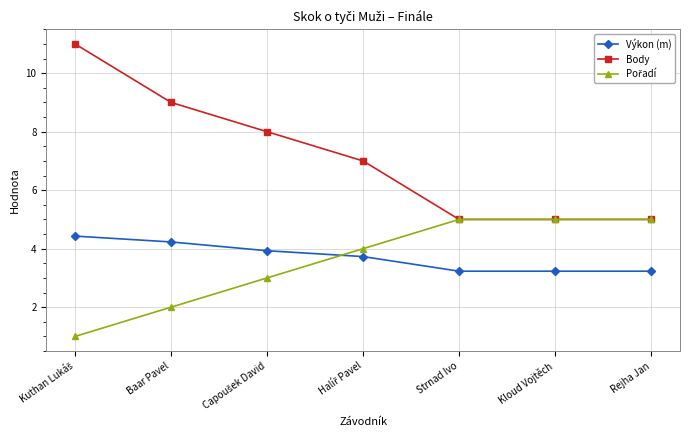

What is the difference between the highest and lowest values at Strnad Ivo?

1.8